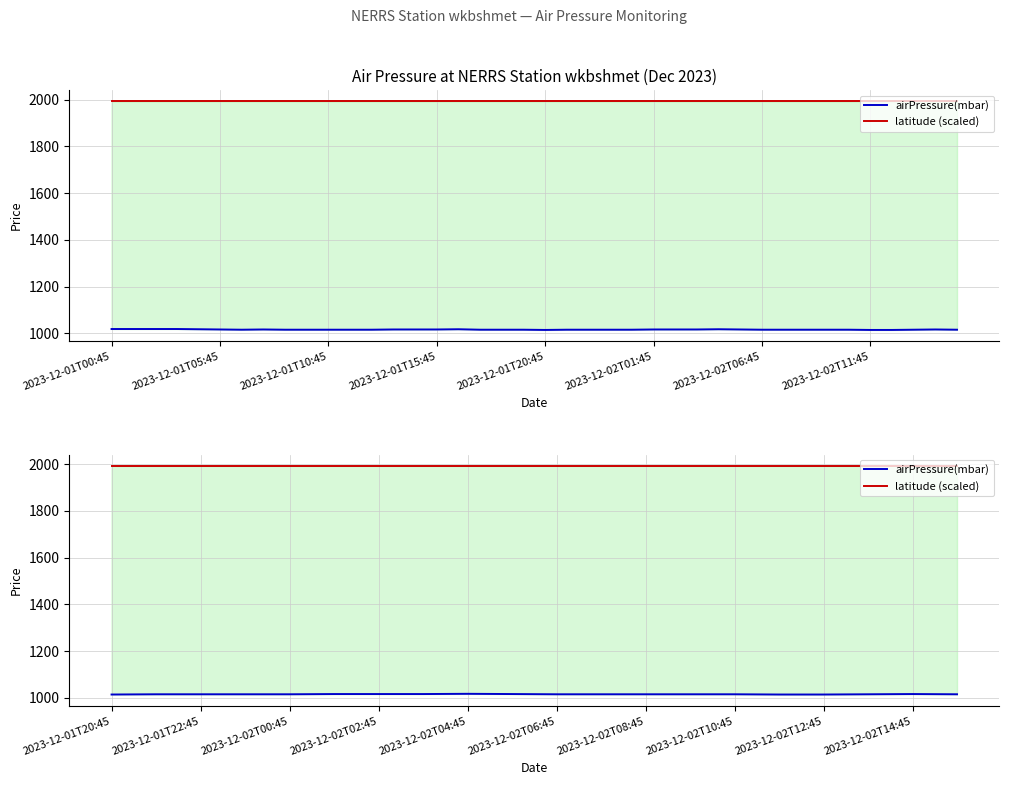

At which category does the chart reach its peak across all series?

2023-12-01T20:45